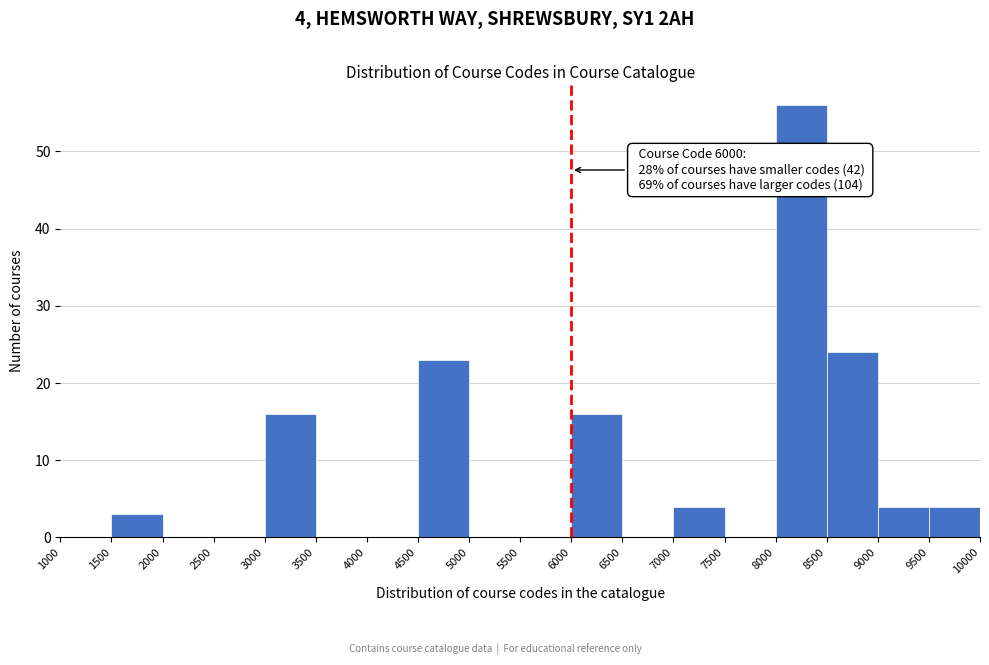

Over which range of the x-axis is the bar tallest?

8000 to 8500